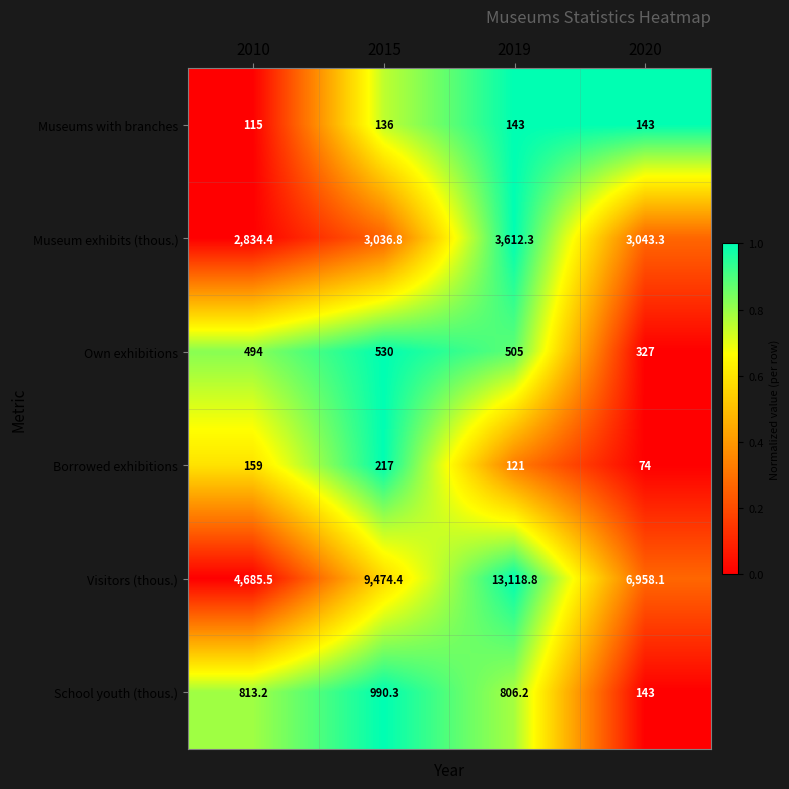

At which label is Own exhibitions closest to 428?

2010